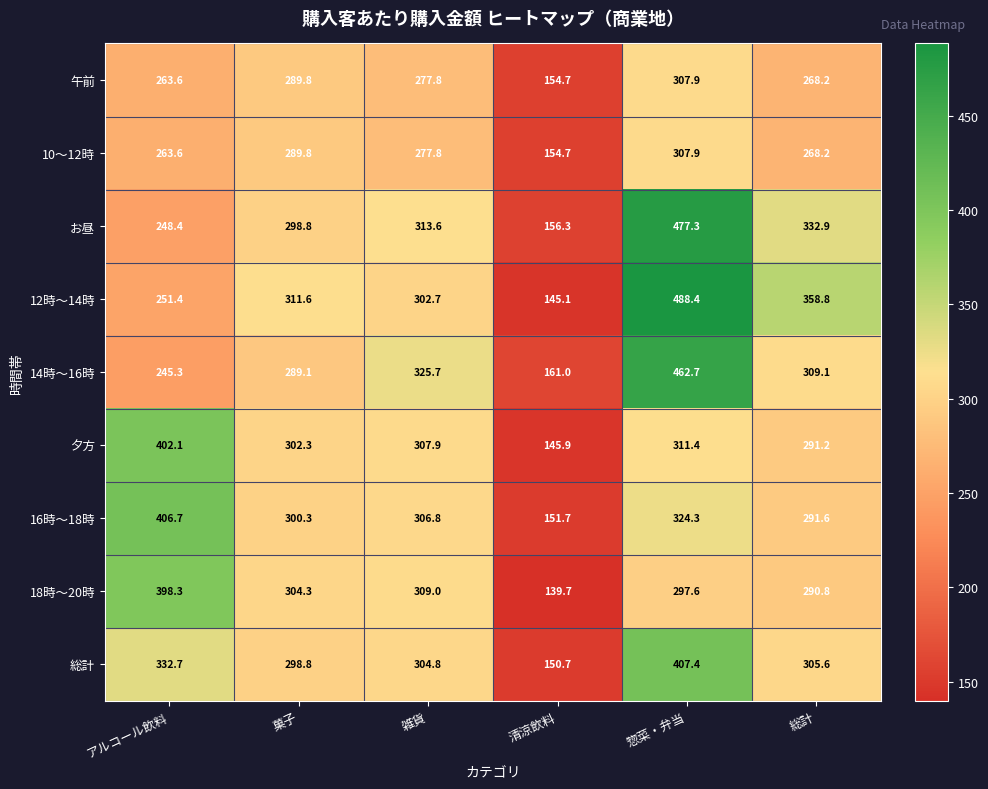

List the labels in order of 夕方 value, largest first.

アルコール飲料, 惣菜・弁当, 雑貨, 菓子, 総計, 清涼飲料